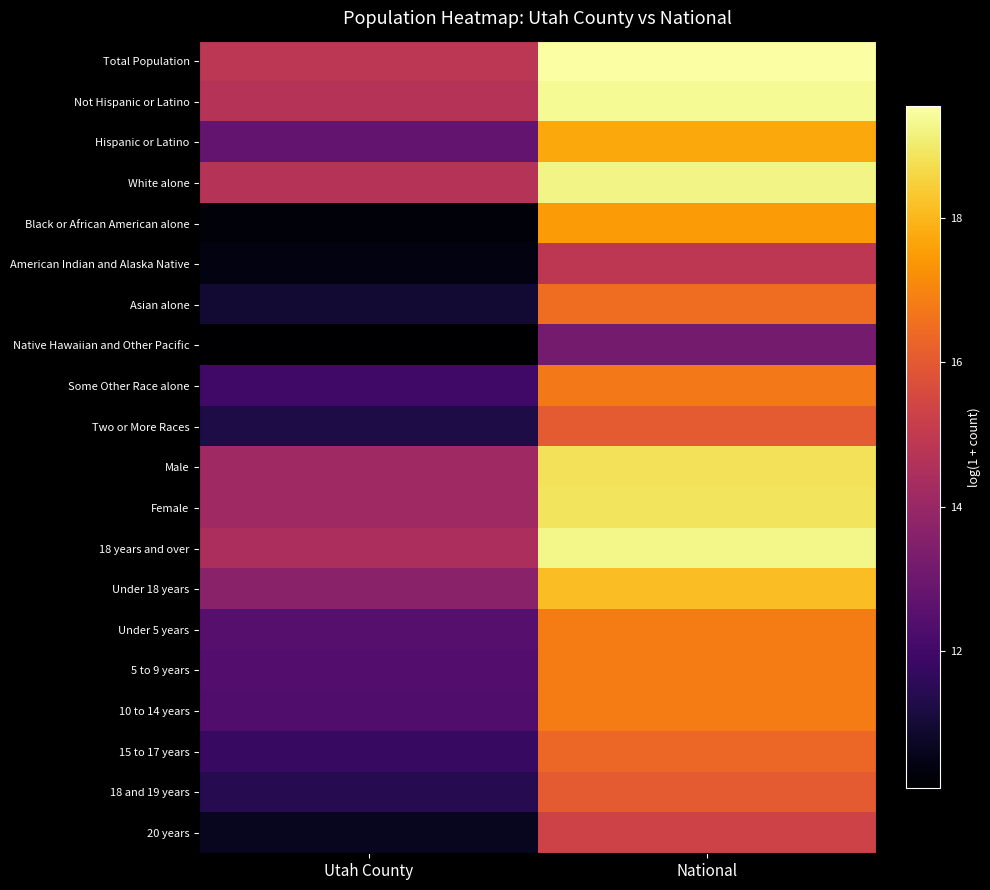

What is the spread (max minus min) of values at Utah County?

4.7